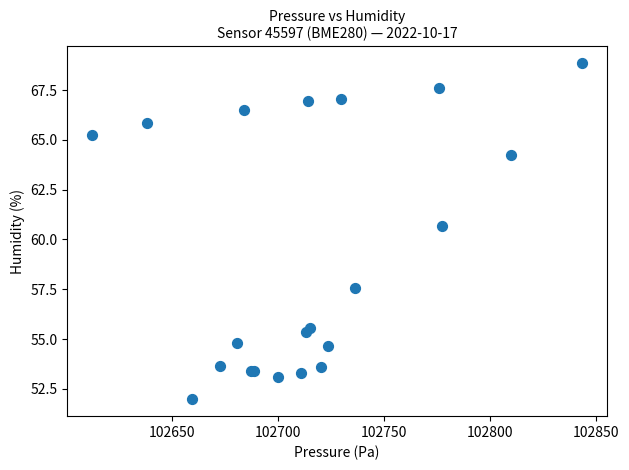

What Y value in the scatter plot is closest to 60?

60.7